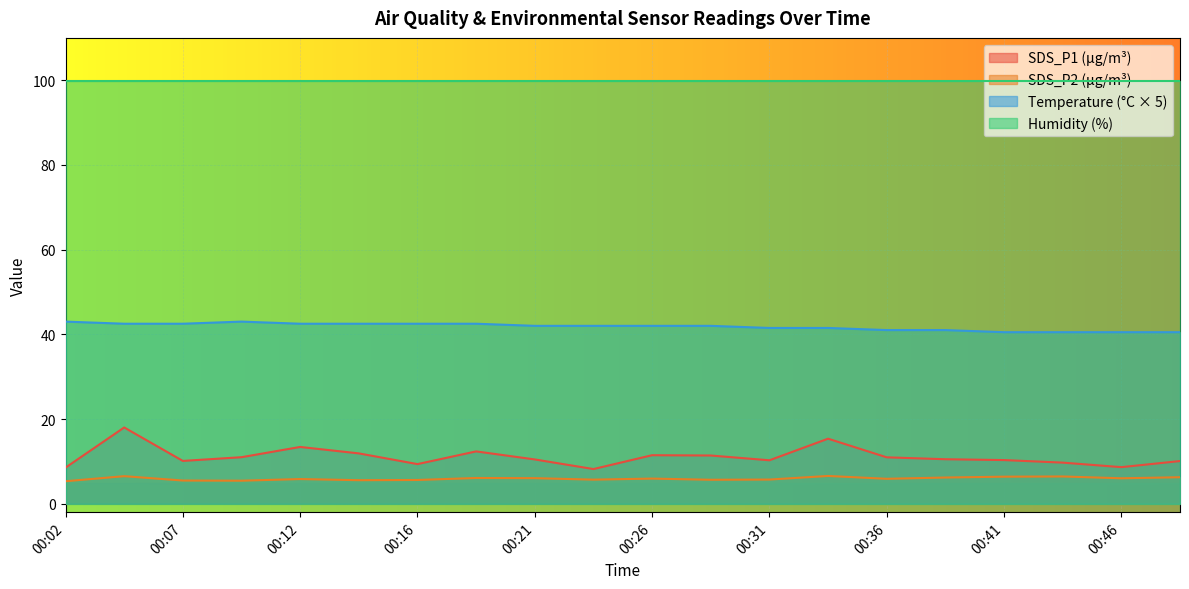

True or false: Temp and SDS_P1 intersect in this chart.

False